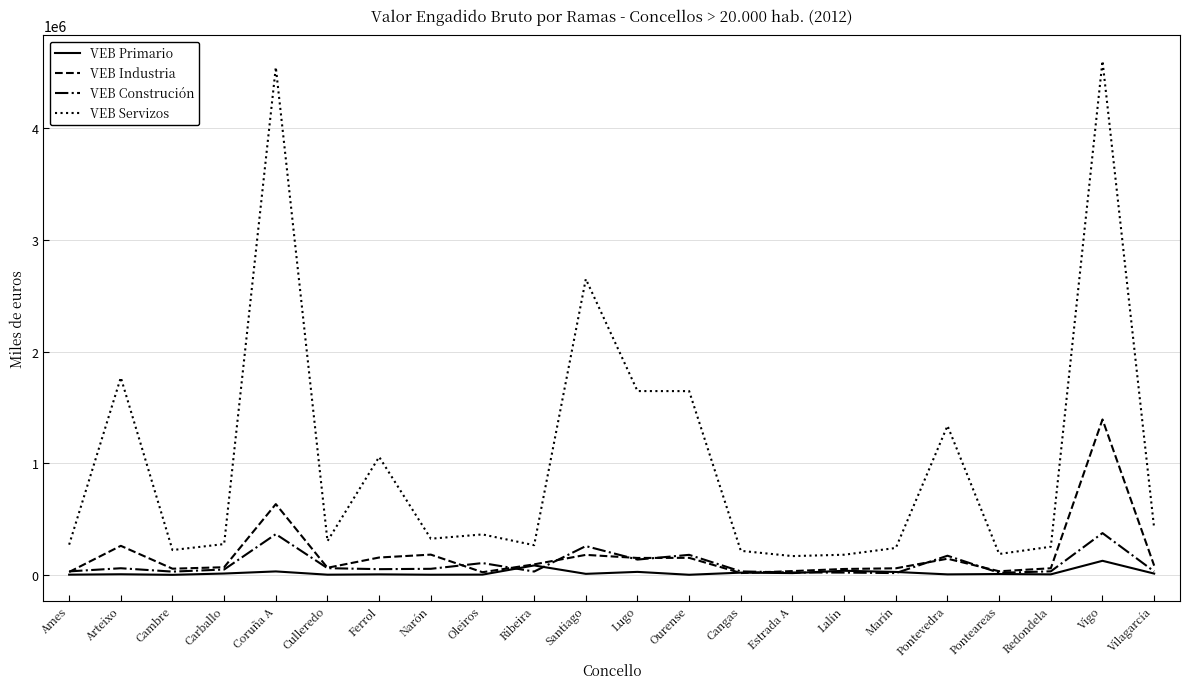

Which series has the largest range (max minus min)?

VEB Servizos